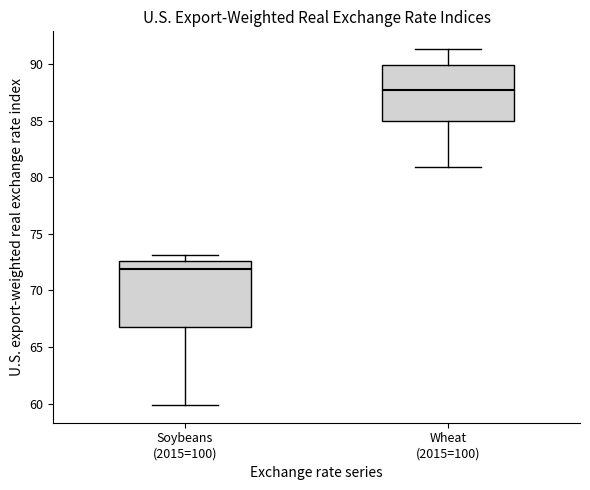

Where does the upper whisker of the box for Soybeans (2015=100) end on the y-axis? The values are not printed on the chart, so give them approximately, as read against the axis.

73.0